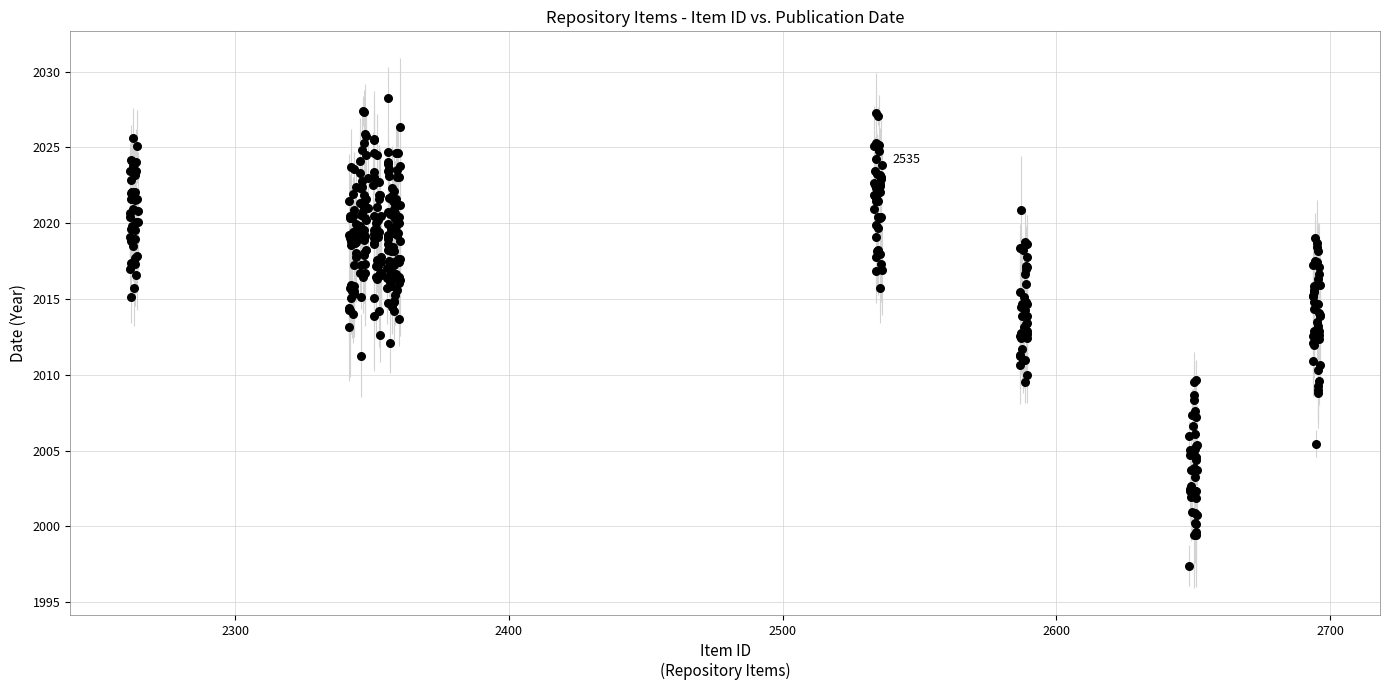

What is the range of Y values (max minus min)?

30.8